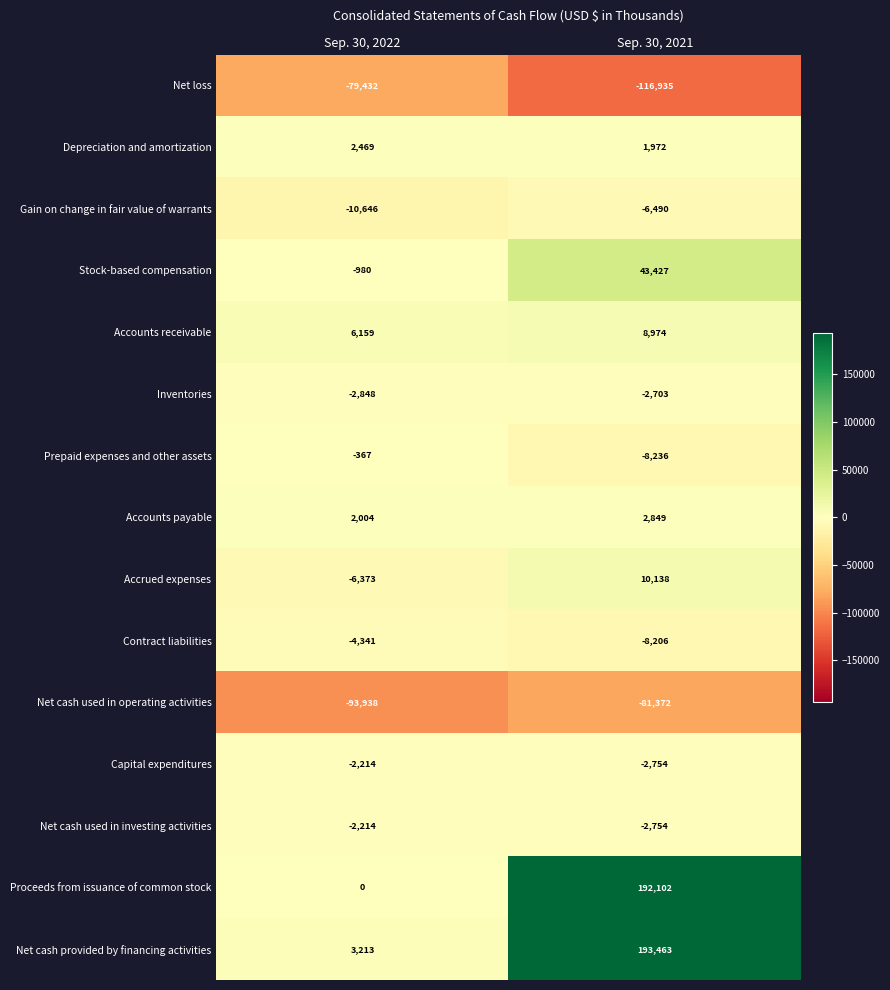

How many data points does each series have?

2